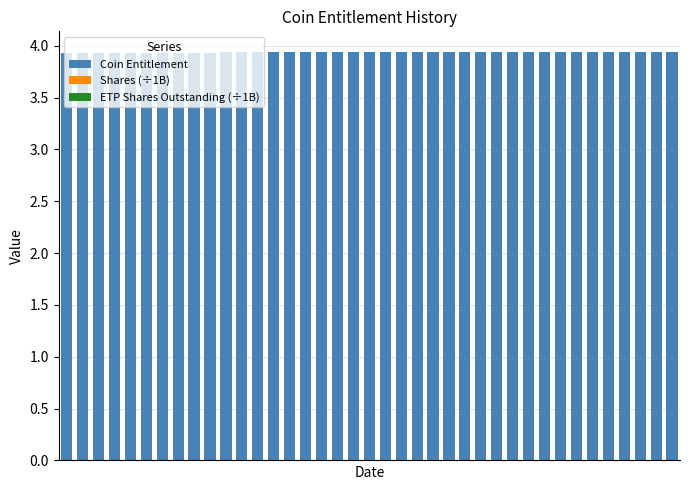

Which series has the largest range (max minus min)?

Coin Entitlement